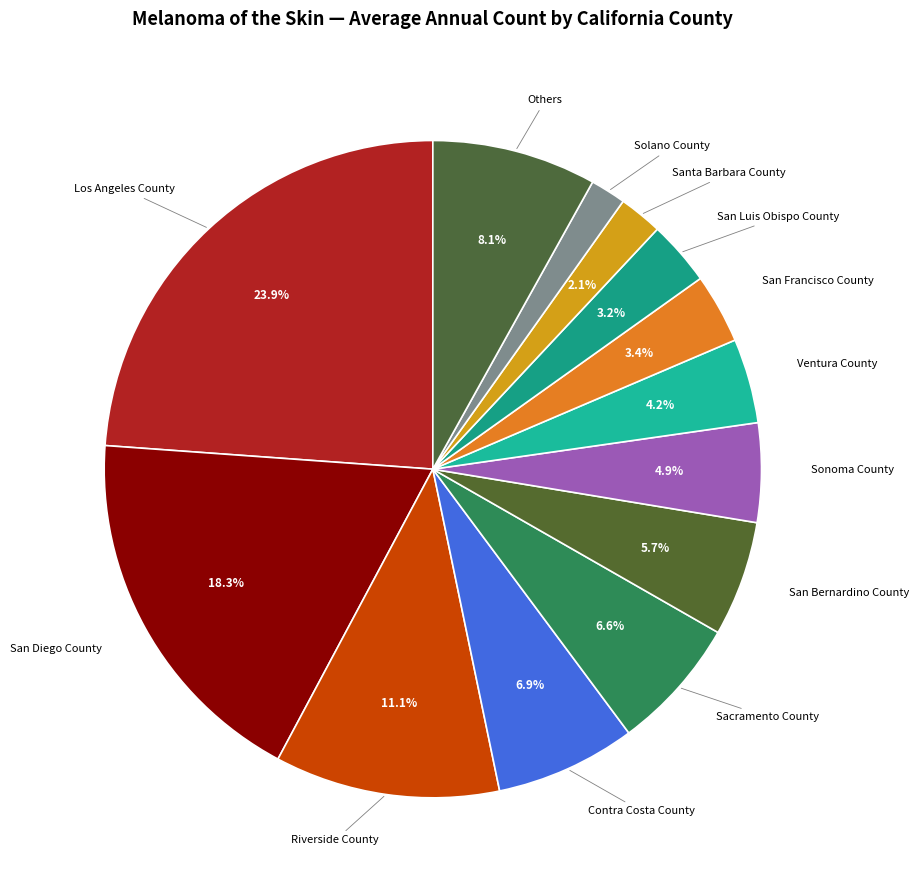

What is the largest slice in the pie chart?

Los Angeles County